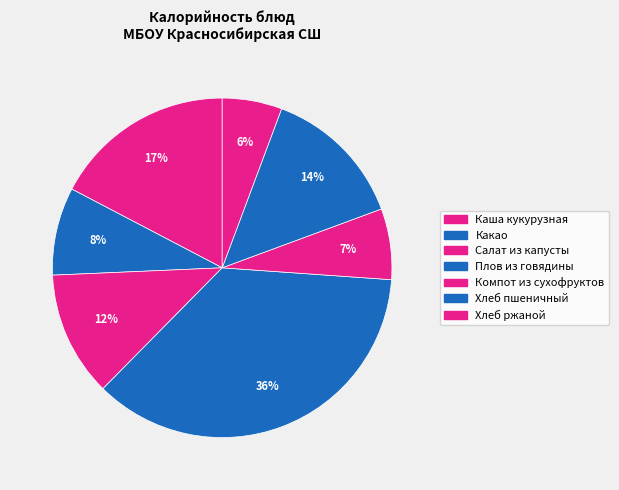

Between Салат из капусты and Каша кукурузная, which is larger?

Каша кукурузная